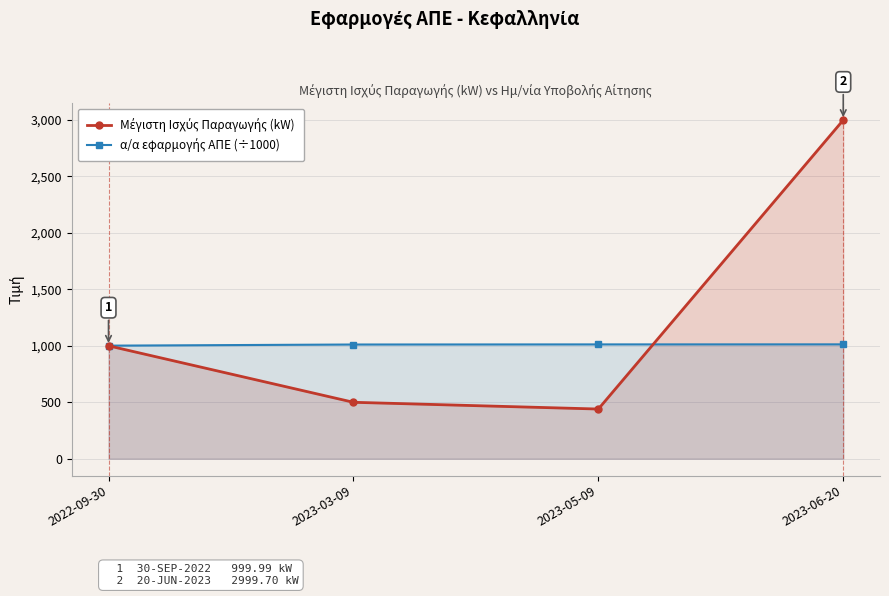

Reading left to right, transcribe all the data shown in this chart.

Μέγιστη Ισχύς Παραγωγής (kW): 2022-09-30=1000.0	2023-03-09=499.7	2023-05-09=440.0	2023-06-20=2999.7
α/α εφαρμογής ΑΠΕ (÷1000): 2022-09-30=1001.4	2023-03-09=1011.5	2023-05-09=1012.5	2023-06-20=1012.9